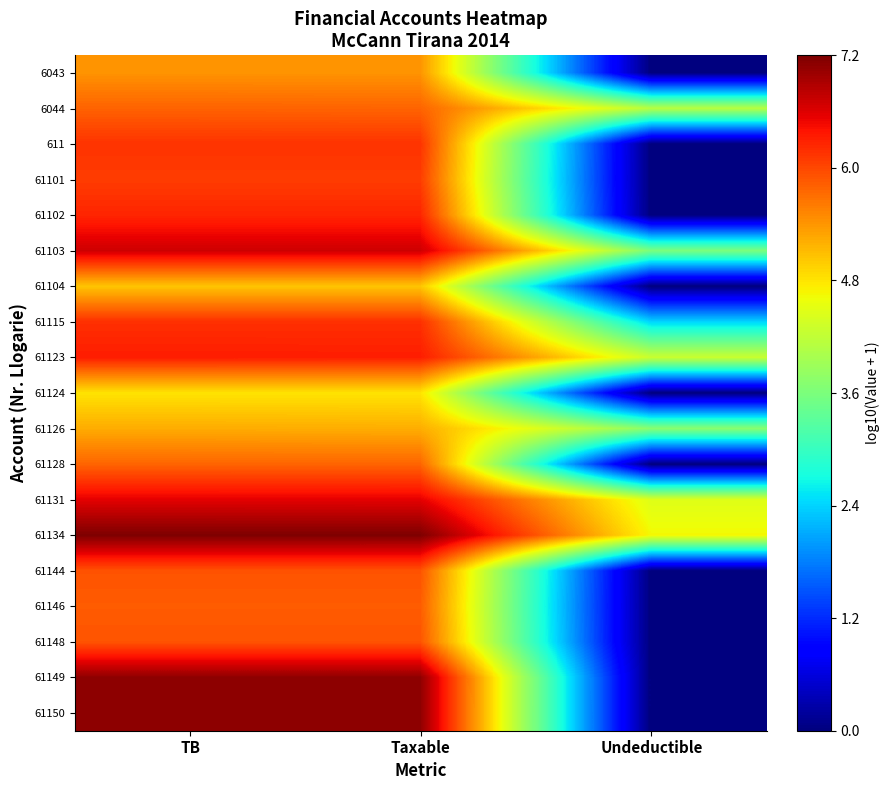

Between Taxable and Undeductible, which series saw the biggest shift?

61149